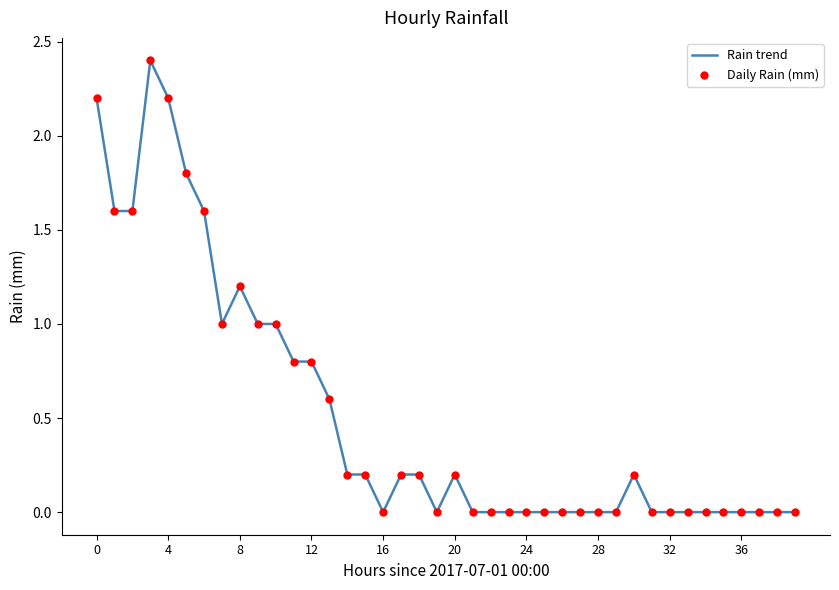

What is the difference between the maximum and minimum values?

2.4